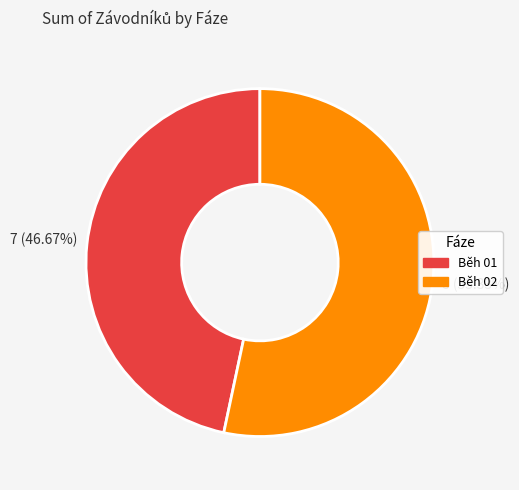

How many segments does this pie chart have?

2